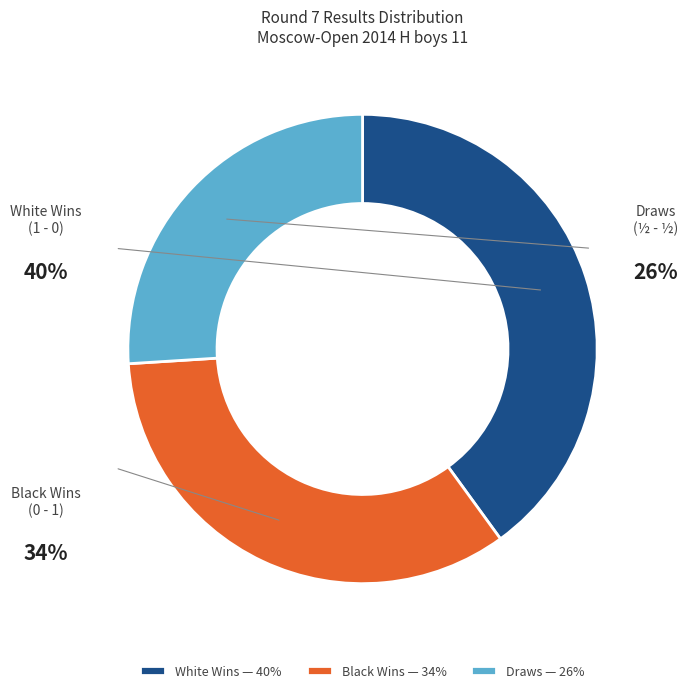

Which slice is the smallest?

½ - ½